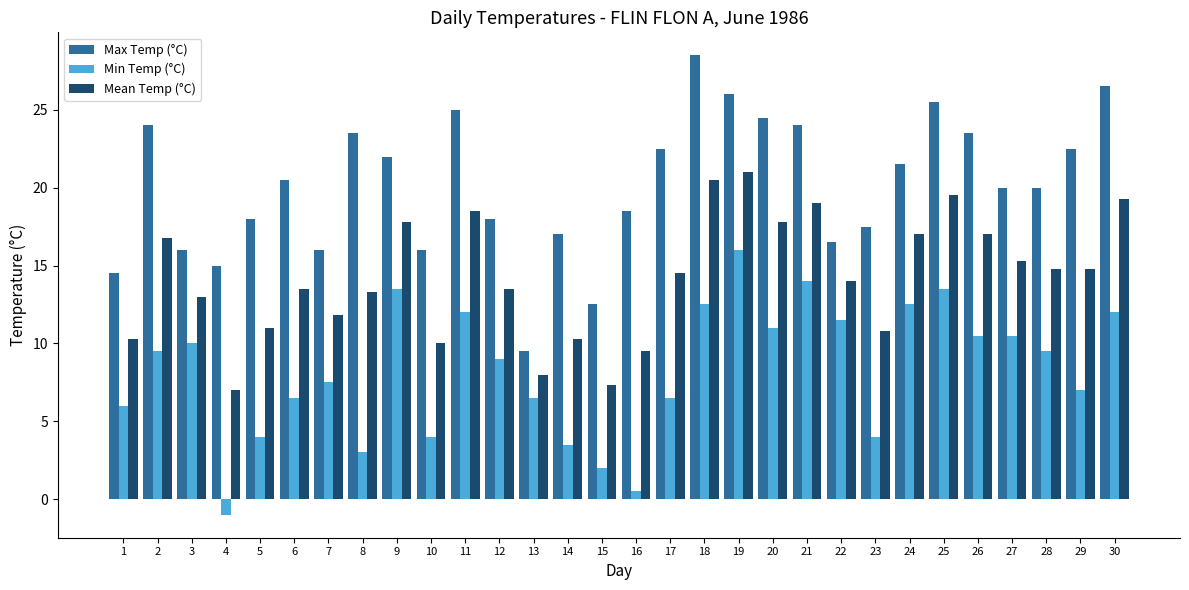

What is the value of the Max Temp (°C) bar at the 10th from the left?

16.0